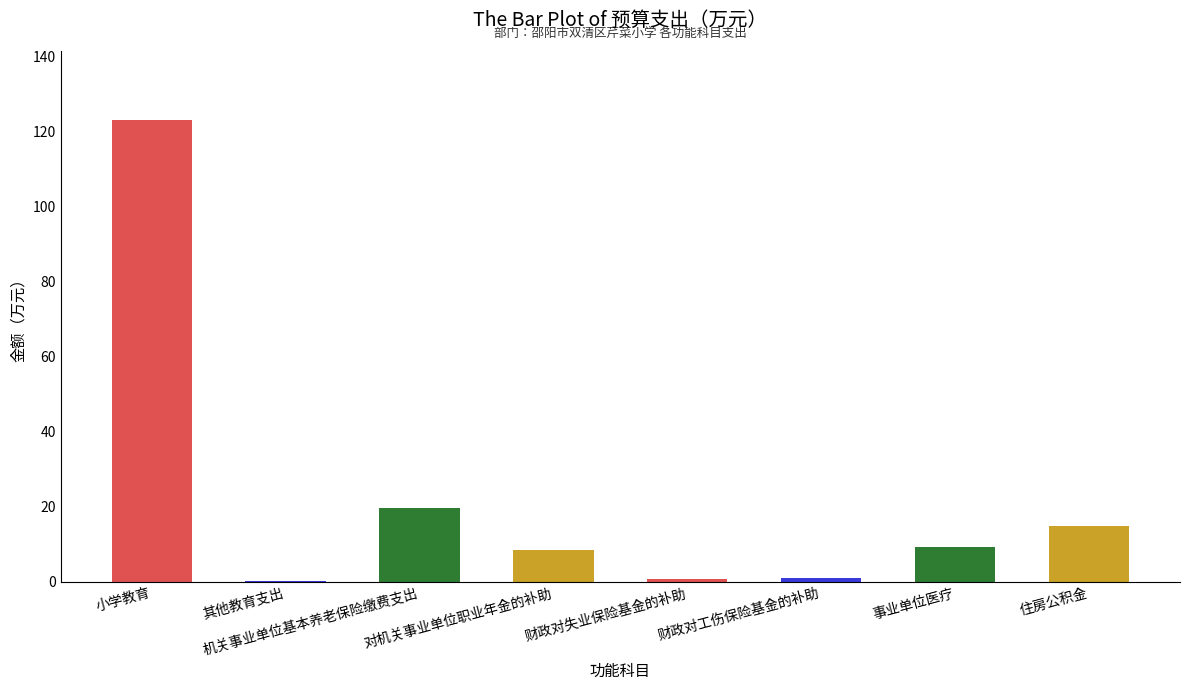

Between 其他教育支出 and 小学教育, which is larger?

小学教育